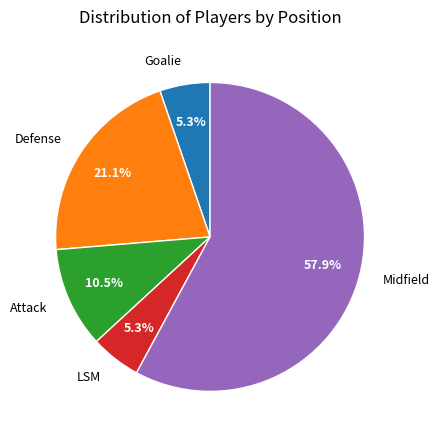

Which slice represents more than half of the pie?

Midfield